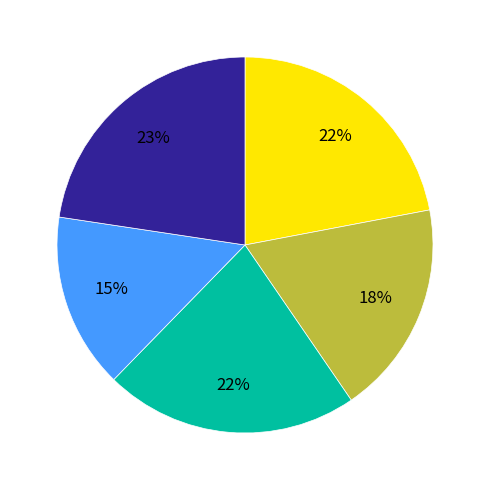

Is there a majority slice in this chart?

No